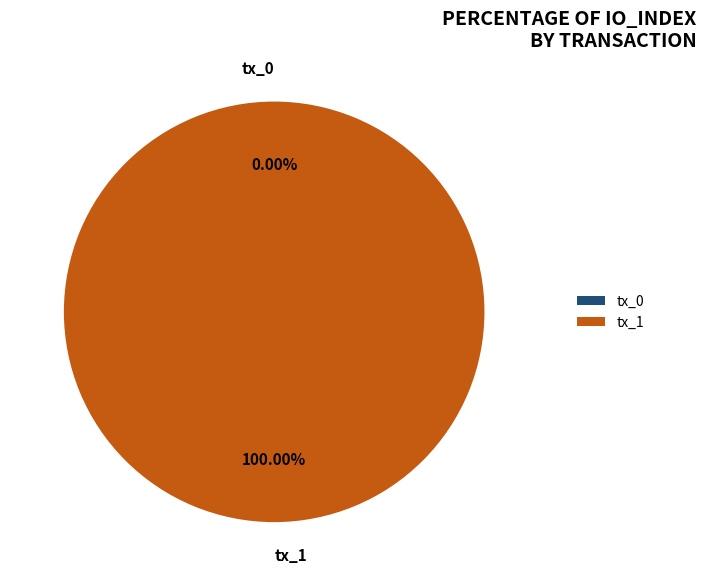

Between tx_0 and tx_1, which is larger?

tx_1